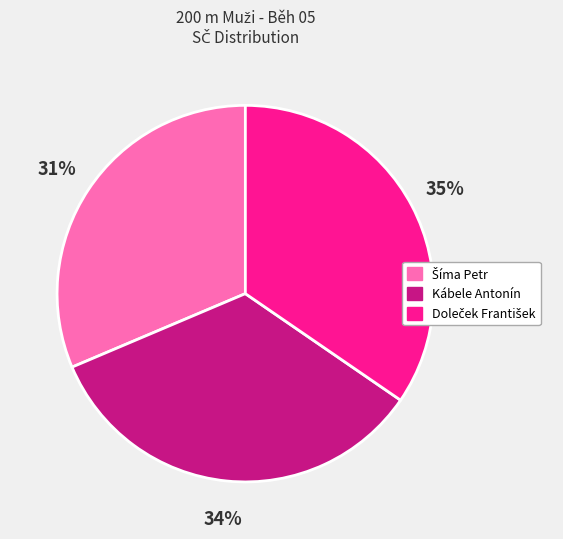

What percentage is the Kábele Antonín slice, to the nearest percent?

34%